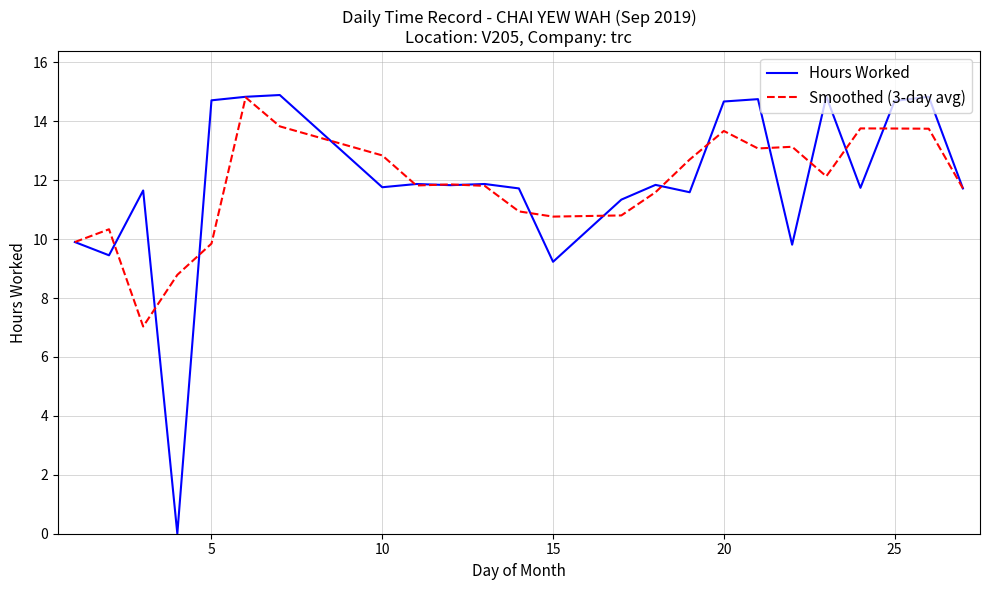

How many lines are shown in the chart?

2